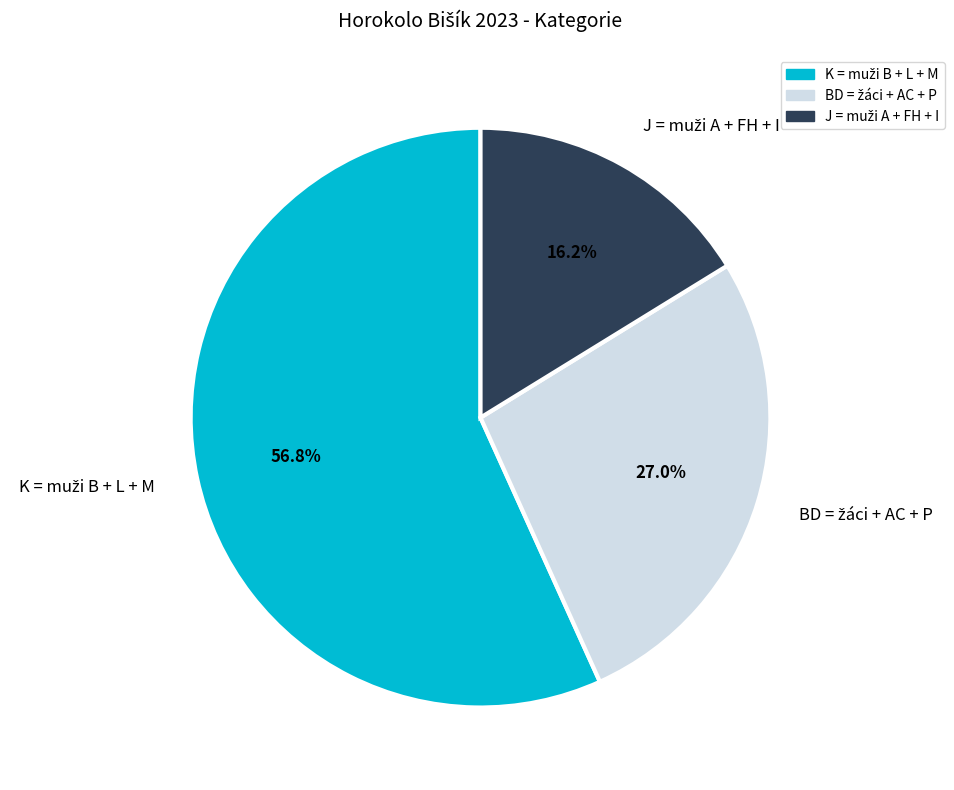

Is there a majority slice in this chart?

Yes